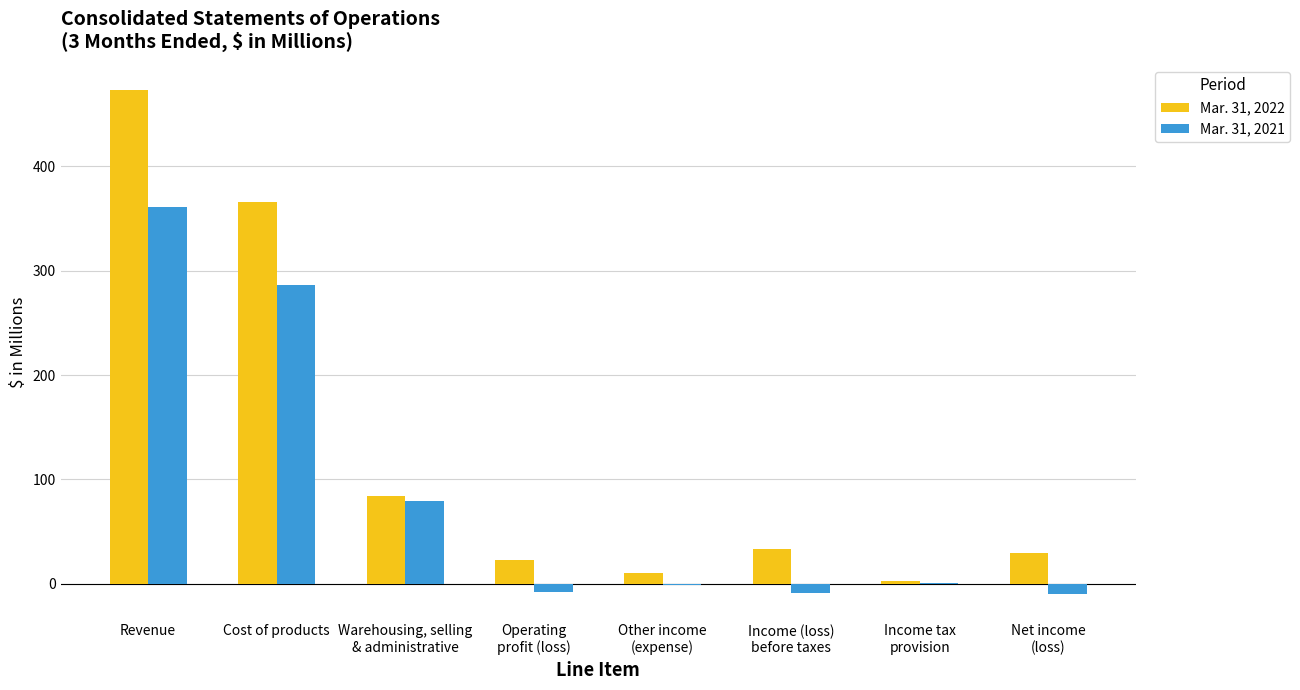

True or false: Mar. 31, 2022 has a value of 509 at Cost of products.

False